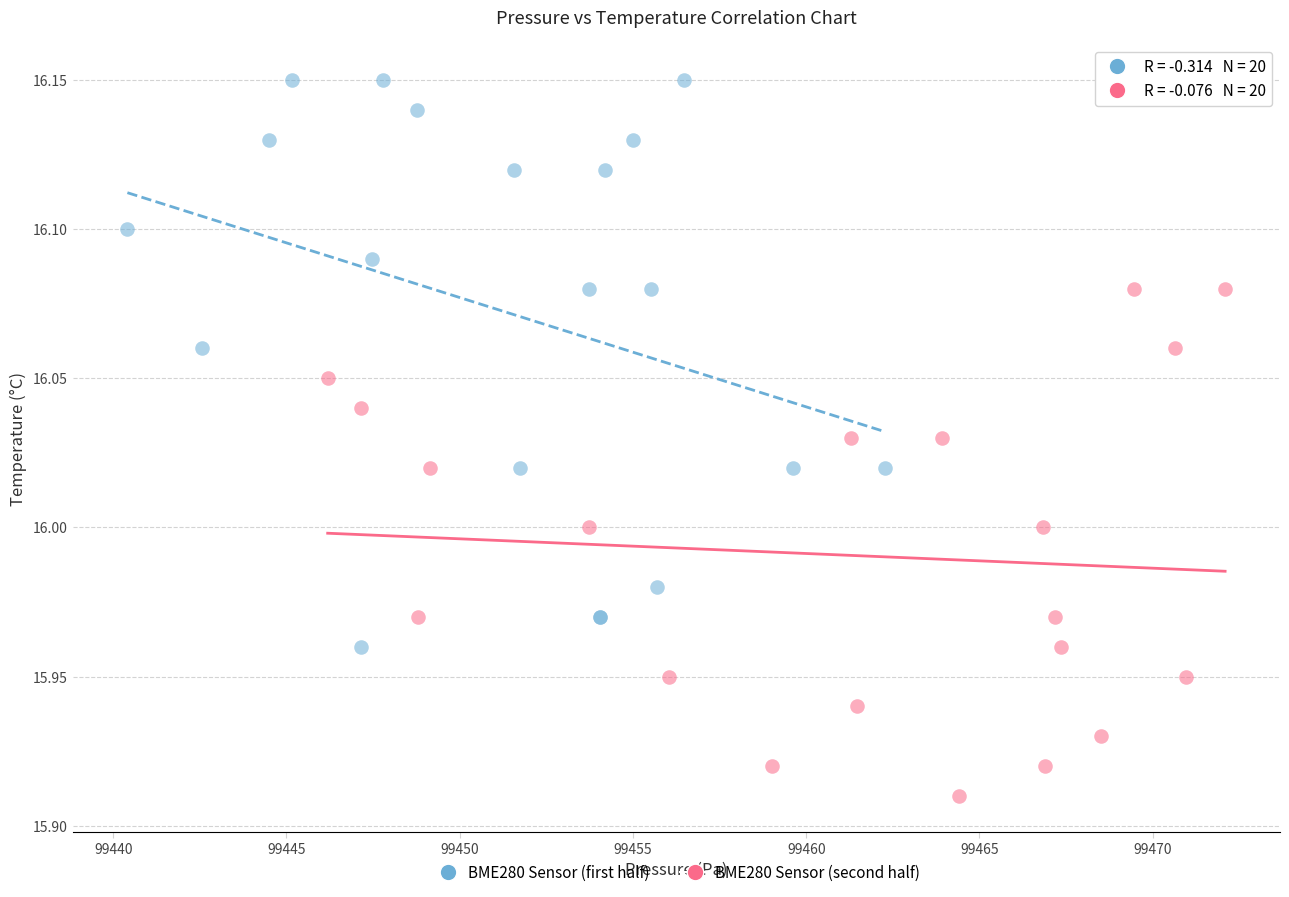

Which series reaches the maximum Y coordinate?

BME280 Sensor (first half)